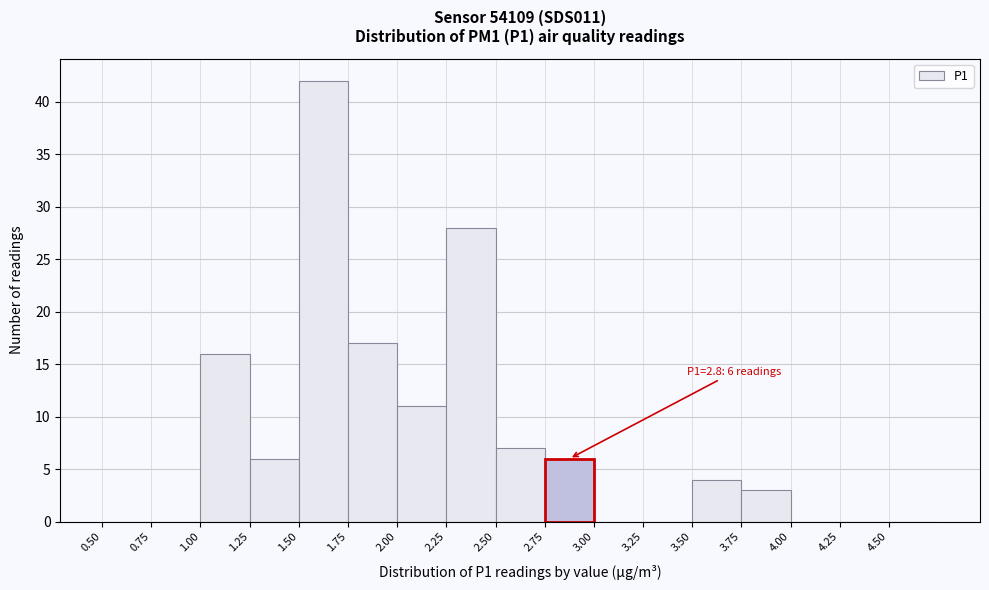

Over which range of the x-axis is the bar tallest?

1.50 to 1.75